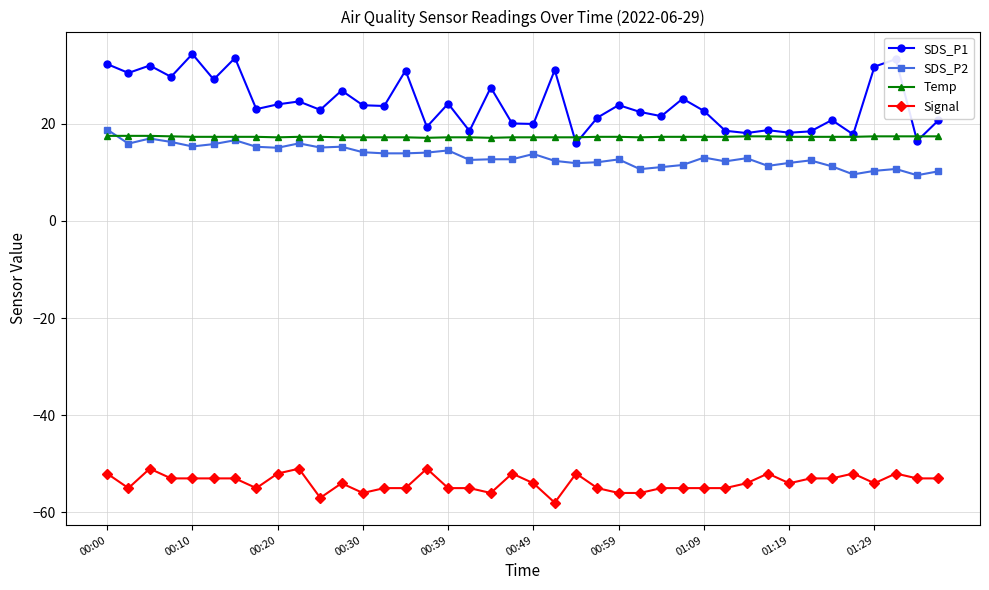

What is the average value of the SDS_P2 series?

13.3